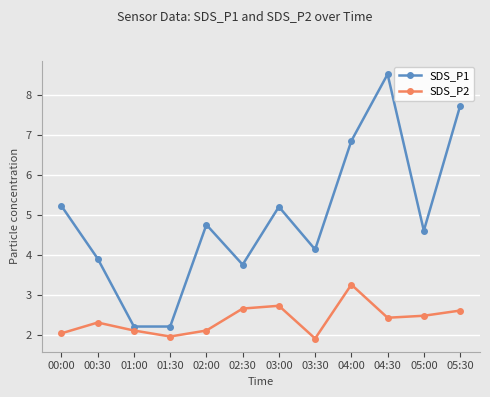

What is the maximum value shown in the chart?

8.5